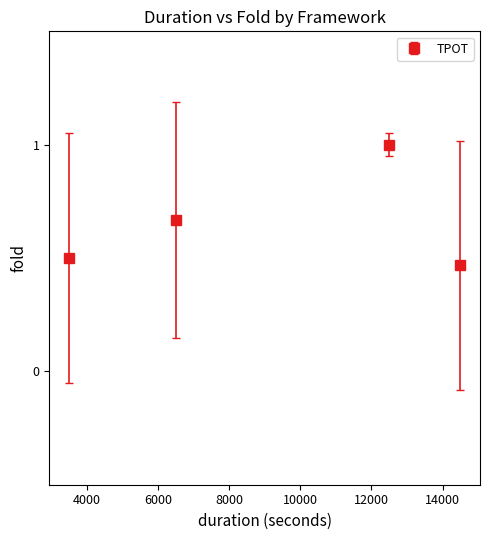

What is the greatest value displayed?

1.0